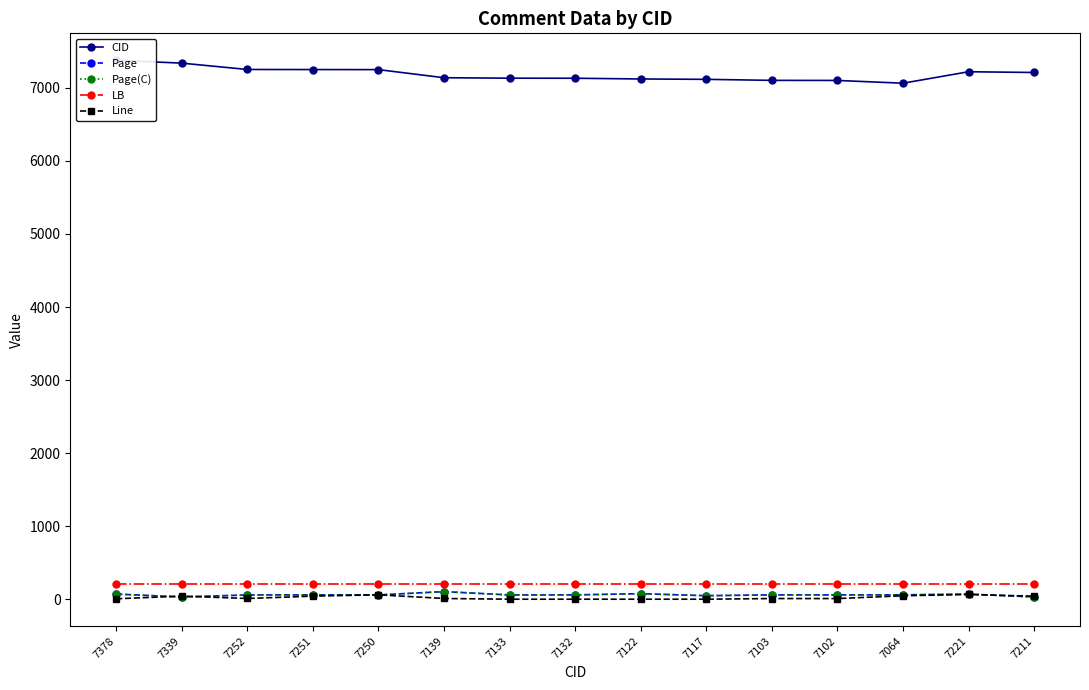

Is this an area chart (filled region under the line)?

No